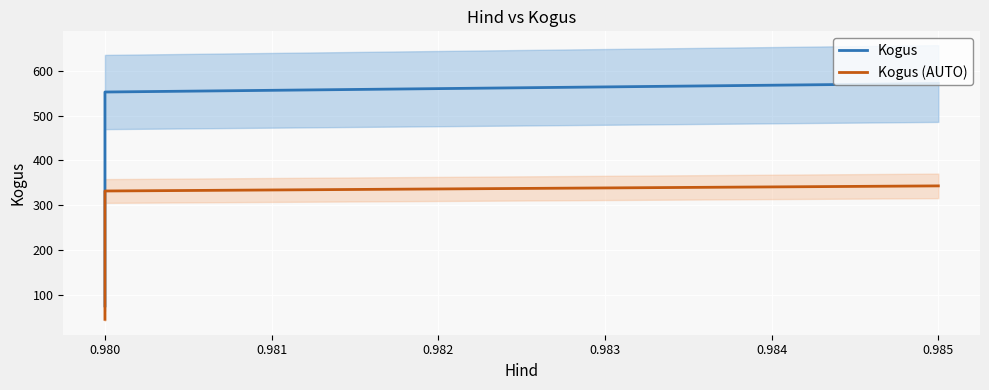

What are all the series names shown in the legend?

Kogus, Kogus (AUTO)